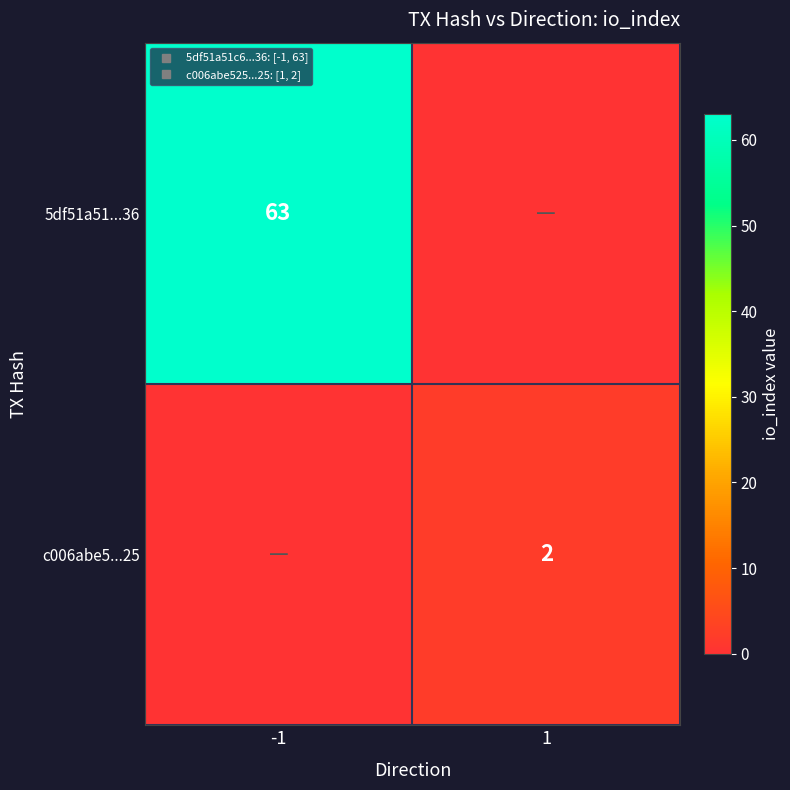

Between -1 and 1, which is larger?

-1